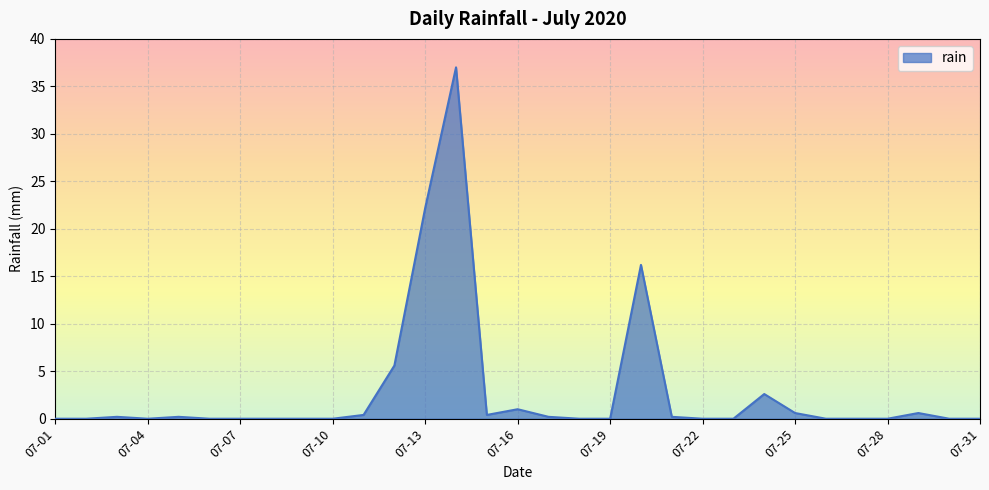

What is the difference between the maximum and minimum values?

37.0